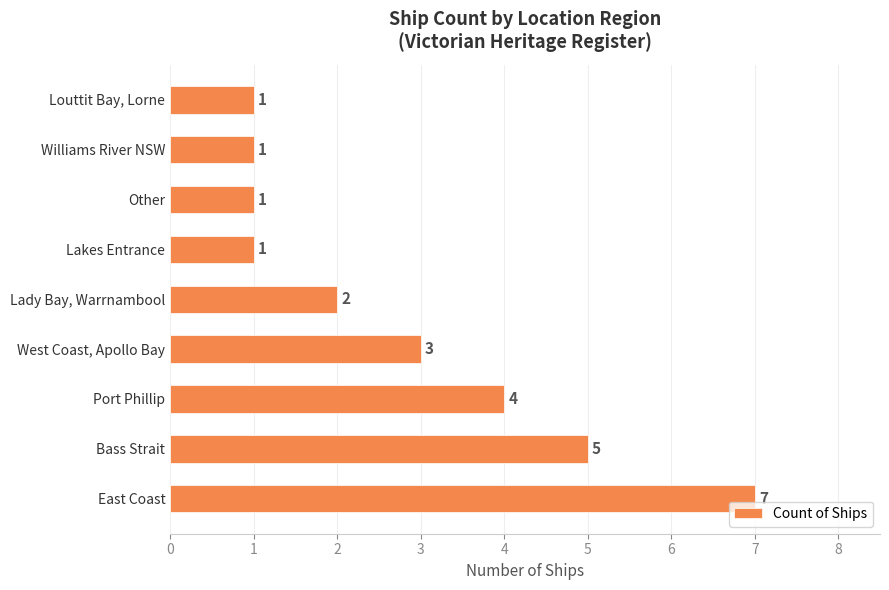

What is the change in value from East Coast to Other?

-6